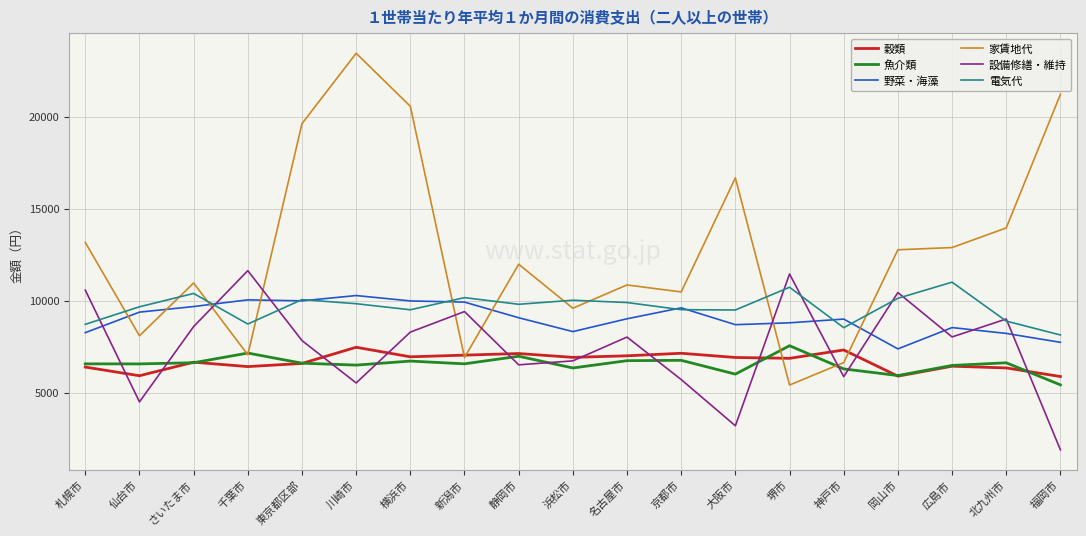

Where is 設備修繕・維持 nearest to the value 6769?

浜松市